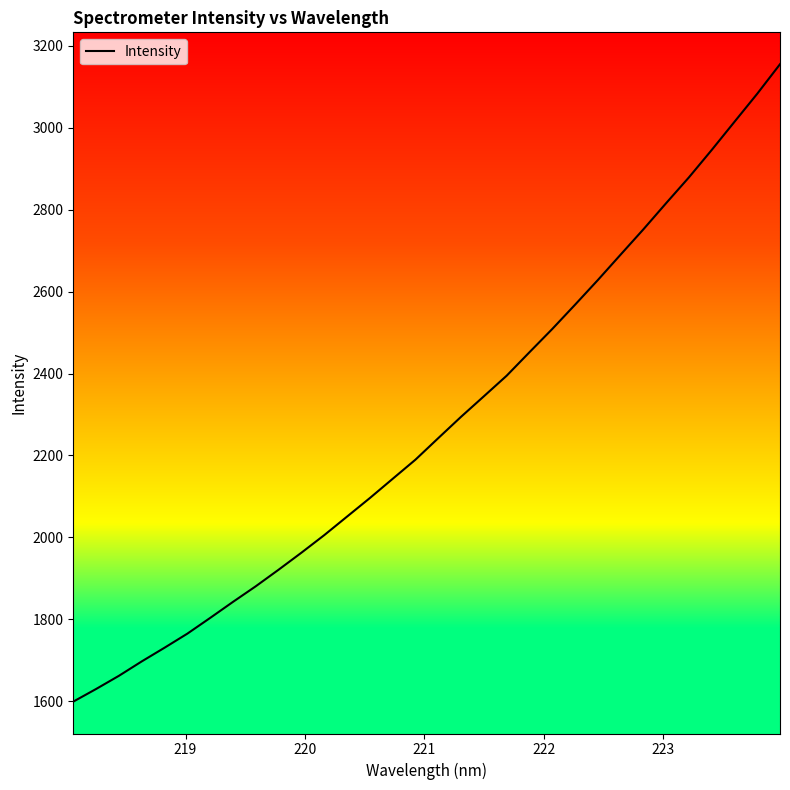

What is the greatest value displayed?

3154.9